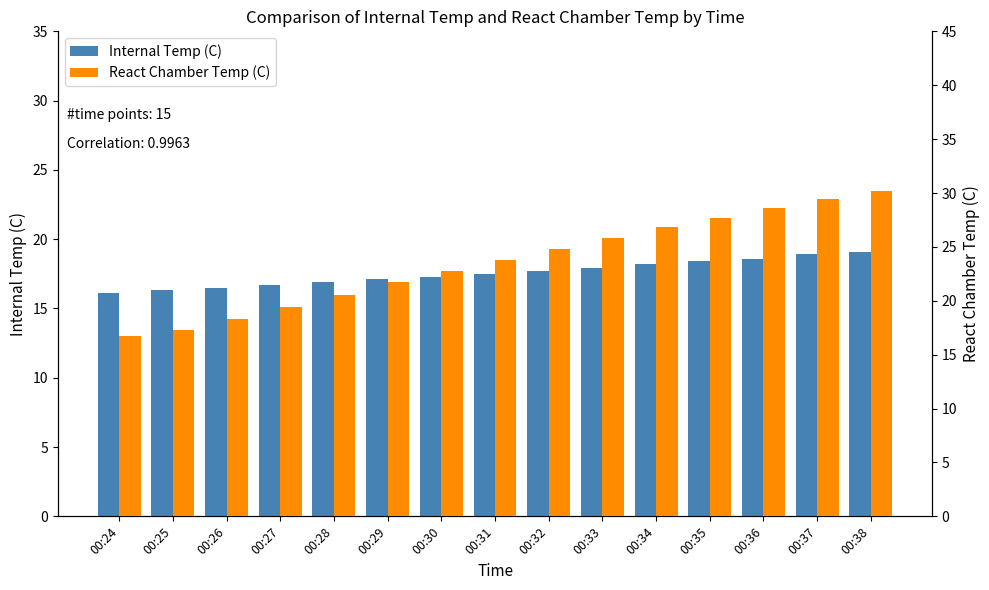

List the labels in order of React Chamber Temp (C) value, smallest first.

00:24, 00:25, 00:26, 00:27, 00:28, 00:29, 00:30, 00:31, 00:32, 00:33, 00:34, 00:35, 00:36, 00:37, 00:38